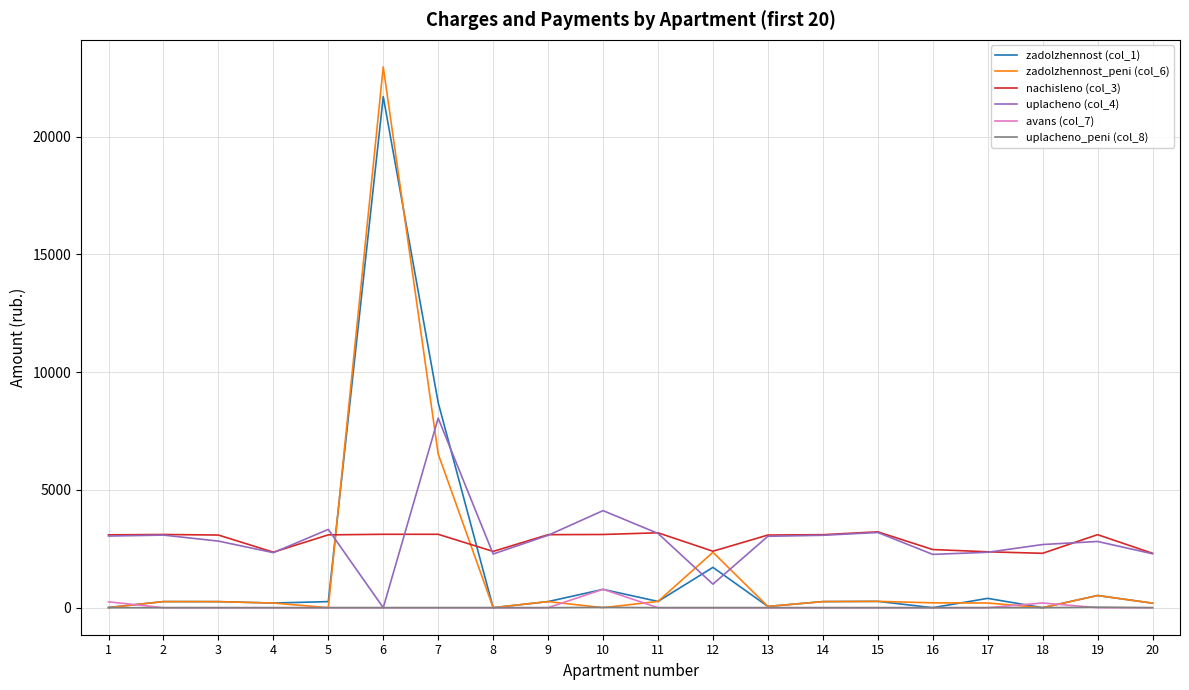

The value of zadolzhennost (col_1) at 19 is 517.4. True or false?

True